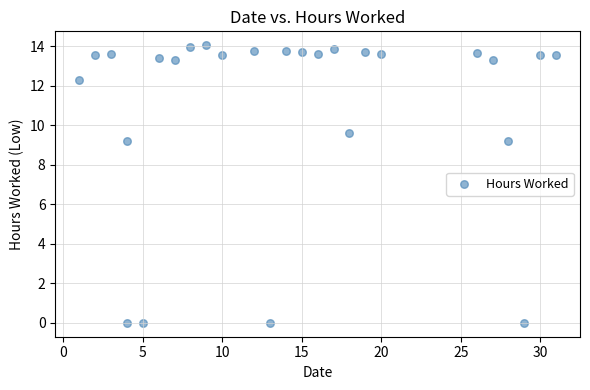

What is the range of X values (max minus min)?

30.0